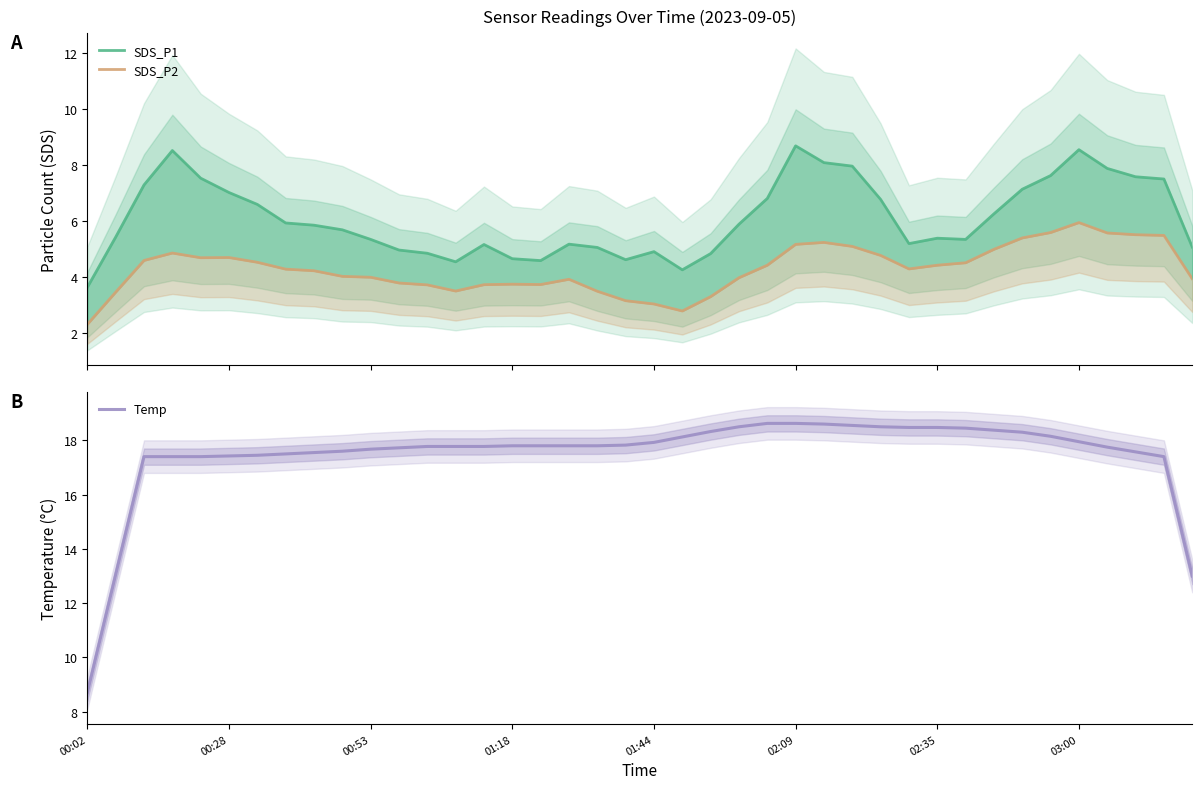

What is the sum of the Temp values at 39 and 20?

30.9